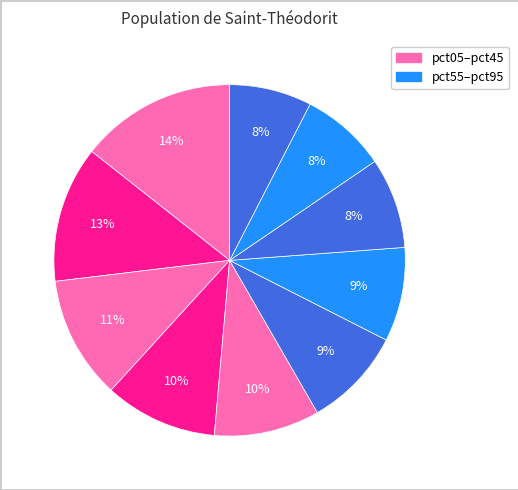

Is there a majority slice in this chart?

No